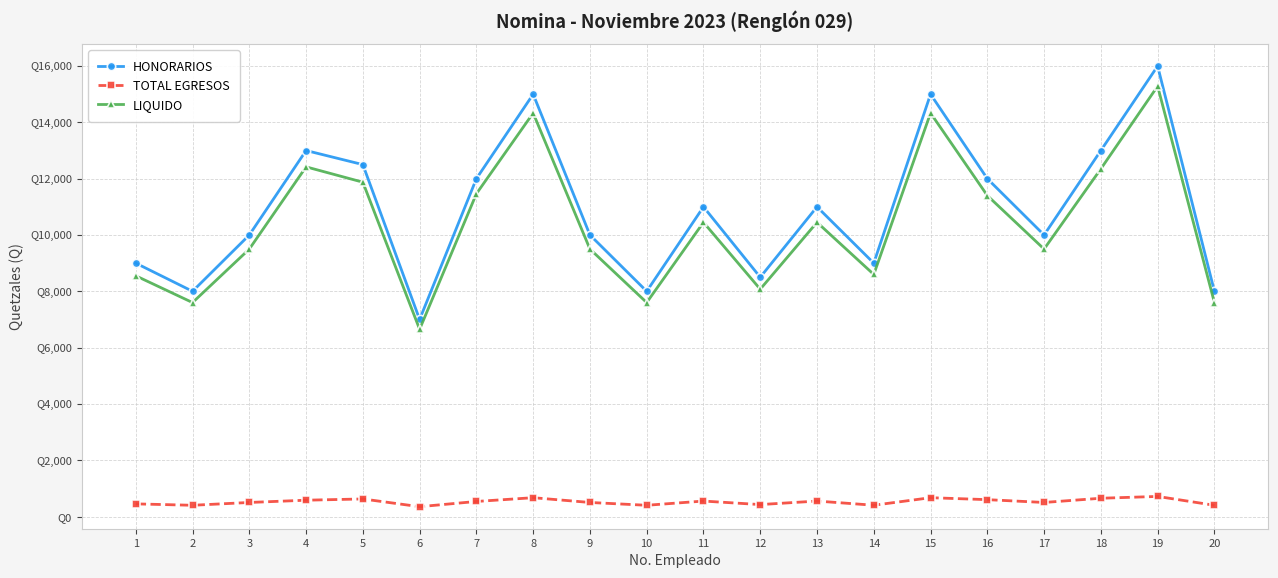

True or false: TOTAL EGRESOS and HONORARIOS cross at least once.

False